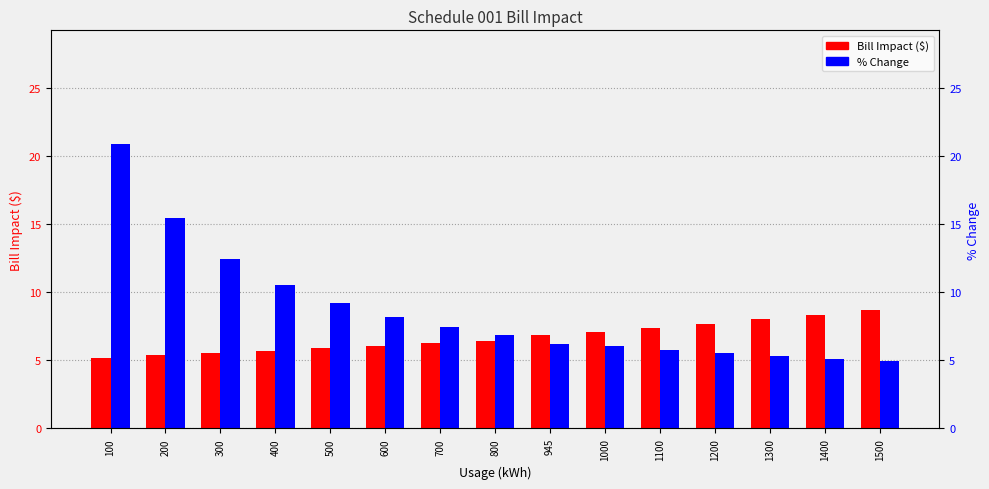

What is the value of the Bill Impact ($) bar at the 3rd from the left?

5.5